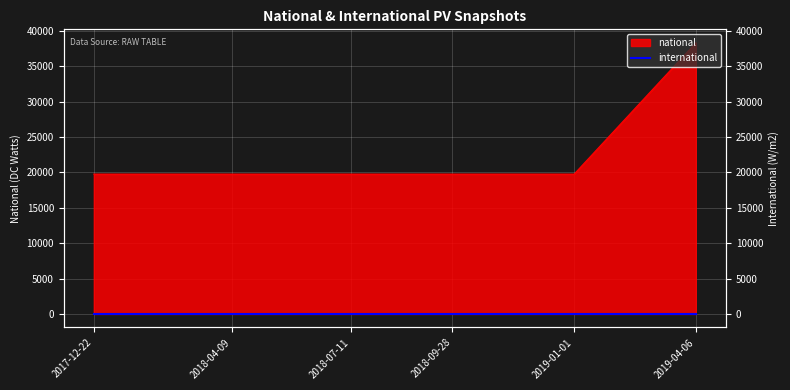

The chart shows a value of 29633 at 2019-01-01. True or false?

False